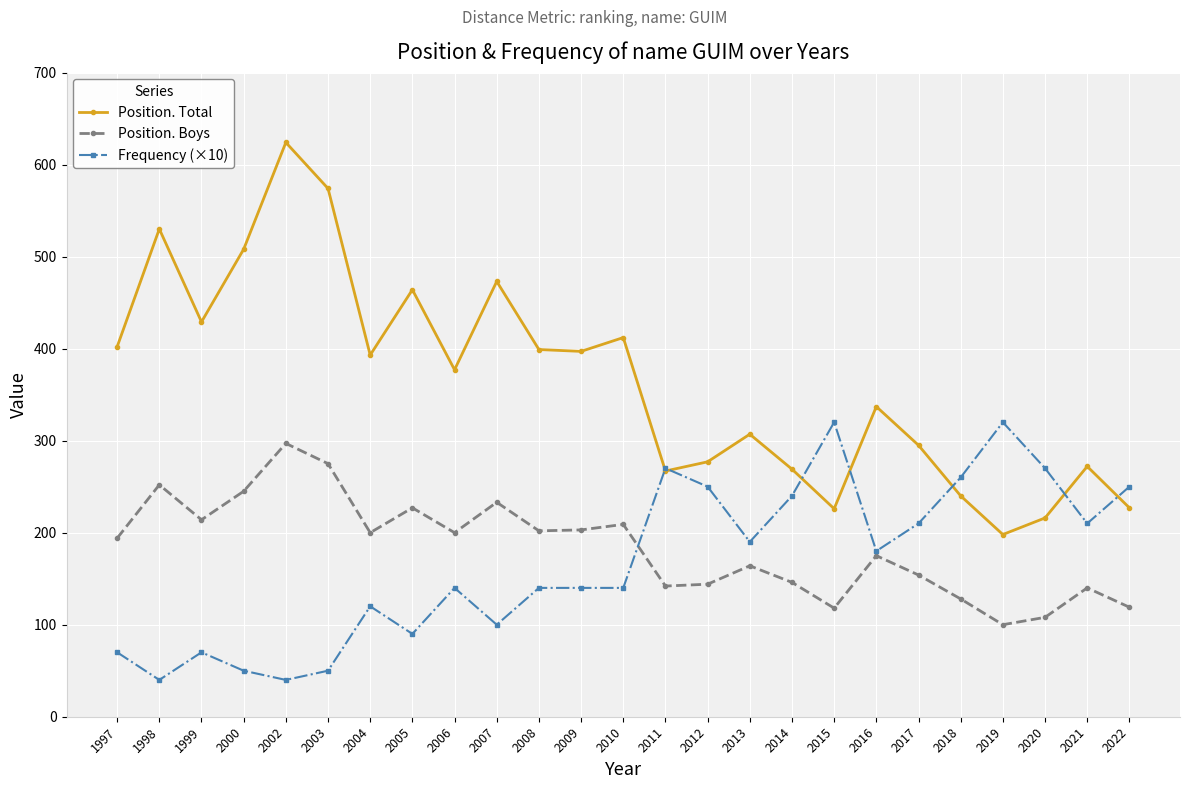

True or false: Position. Total has a value of 402 at 1997.

True